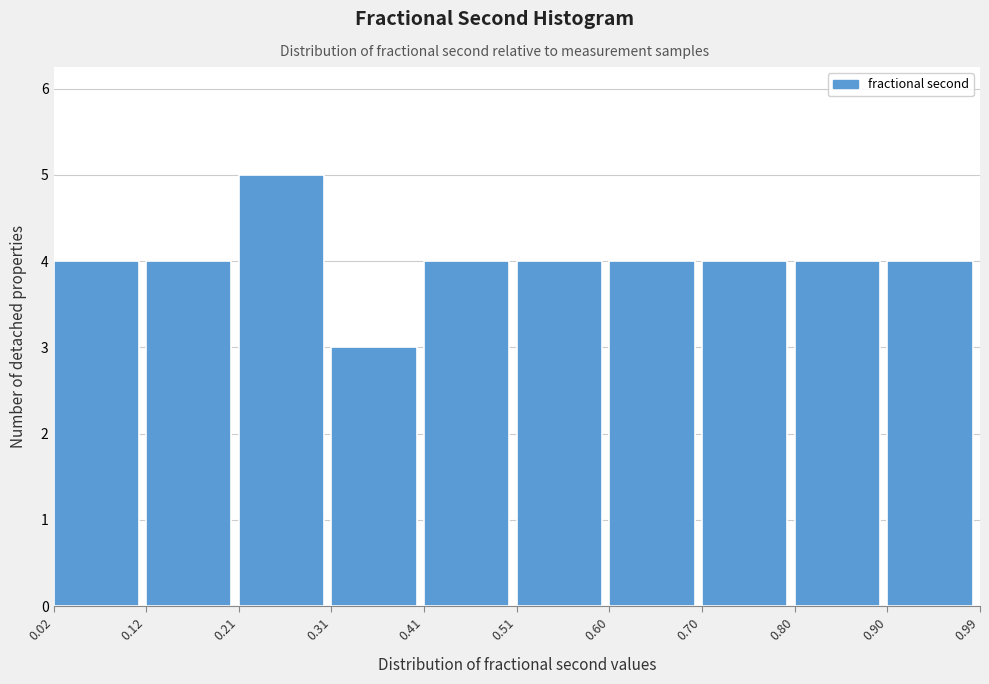

Reading left to right, list every bar in this chart as the range it spans on the x-axis followed by its height. The values are not printed on the chart, so give them approximately, as read against the axis.

0.02 to 0.12: 4
0.12 to 0.21: 4
0.21 to 0.31: 5
0.31 to 0.41: 3
0.41 to 0.51: 4
0.51 to 0.60: 4
0.60 to 0.70: 4
0.70 to 0.80: 4
0.80 to 0.90: 4
0.90 to 0.99: 4